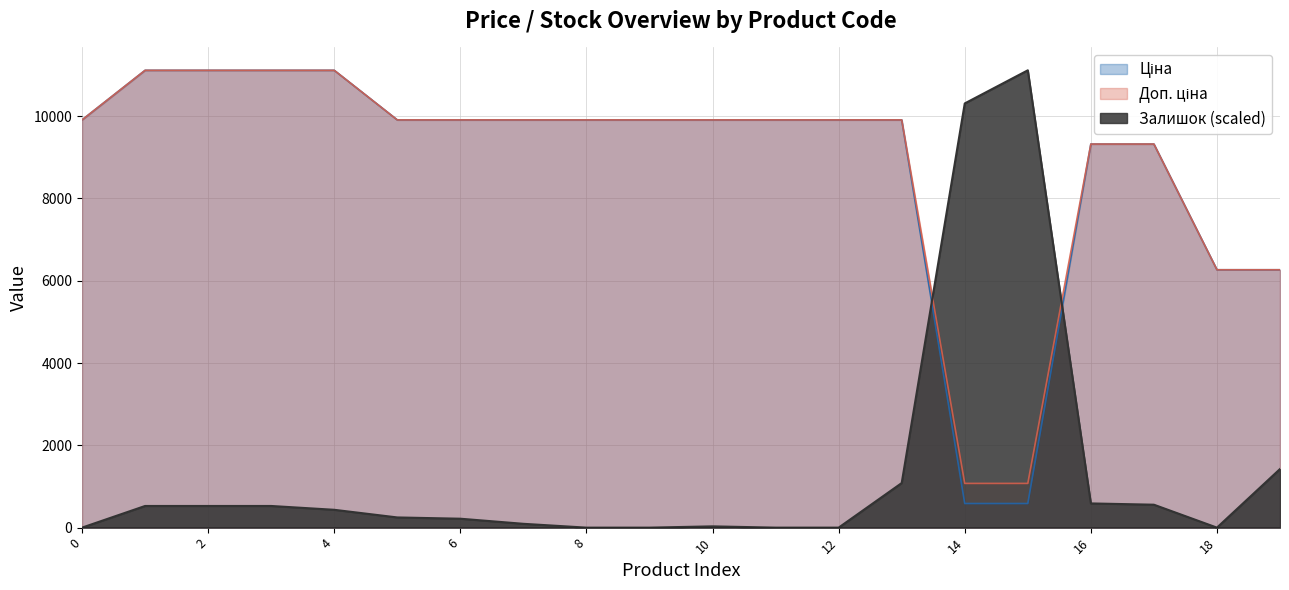

Which series has the widest spread of values?

Залишок (scaled)